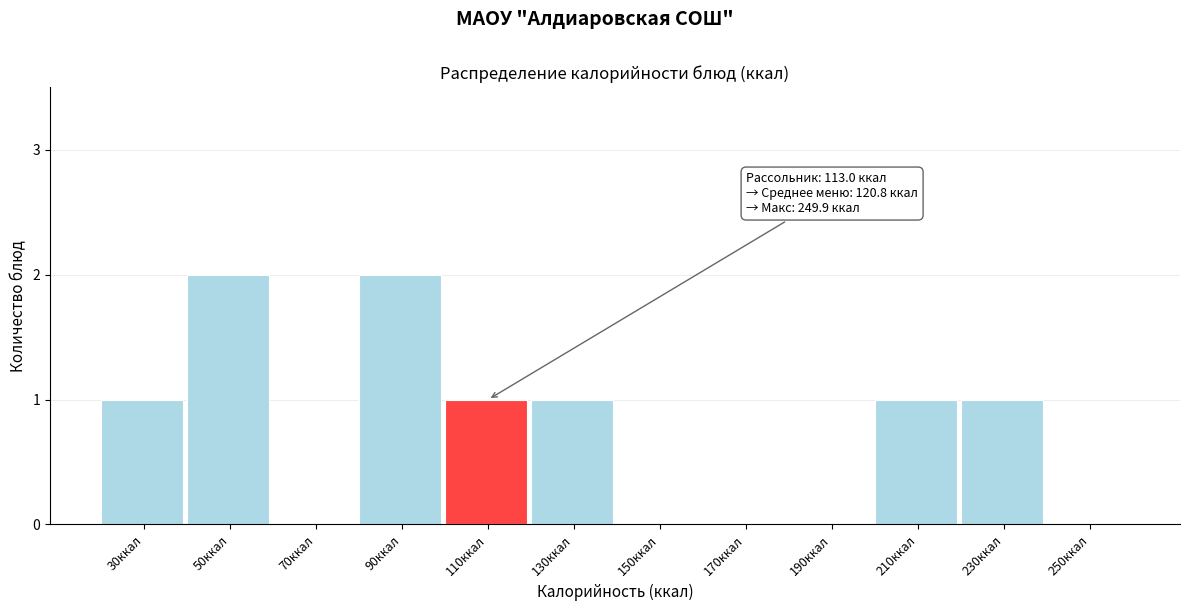

Reading left to right, list all the values displayed in this chart.

30ккал=1	50ккал=2	70ккал=0	90ккал=2	110ккал=1	130ккал=1	150ккал=0	170ккал=0	190ккал=0	210ккал=1	230ккал=1	250ккал=0